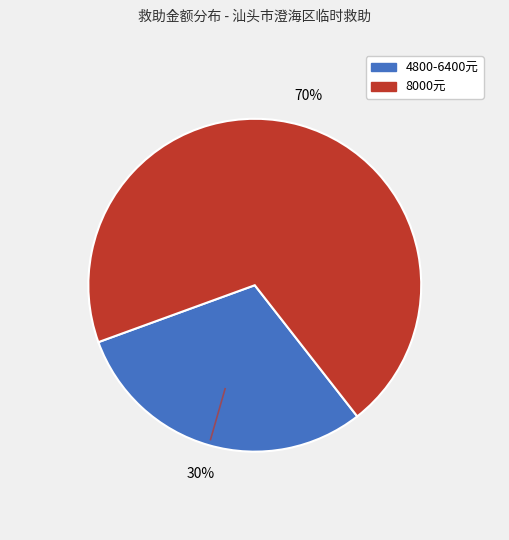

To the nearest percent, what is the average slice percentage?

50%